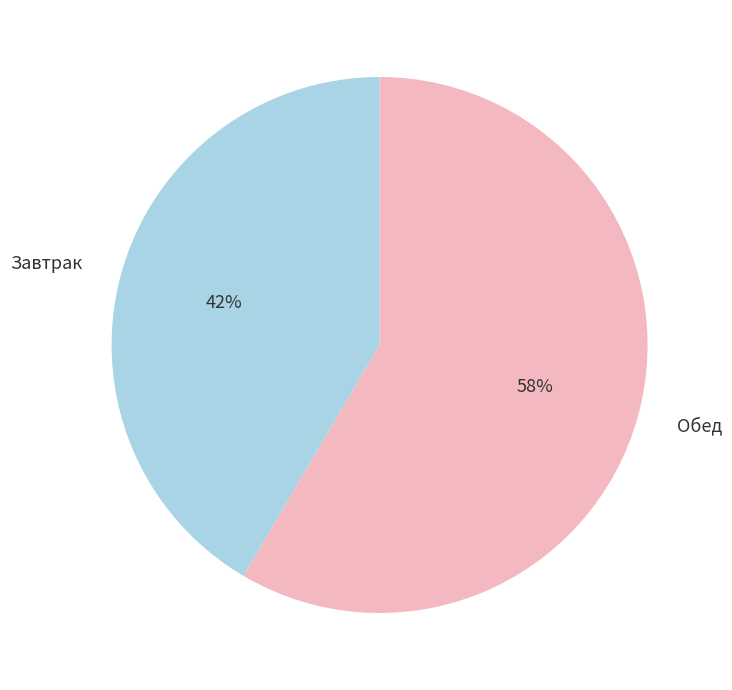

Is there a majority slice in this chart?

Yes